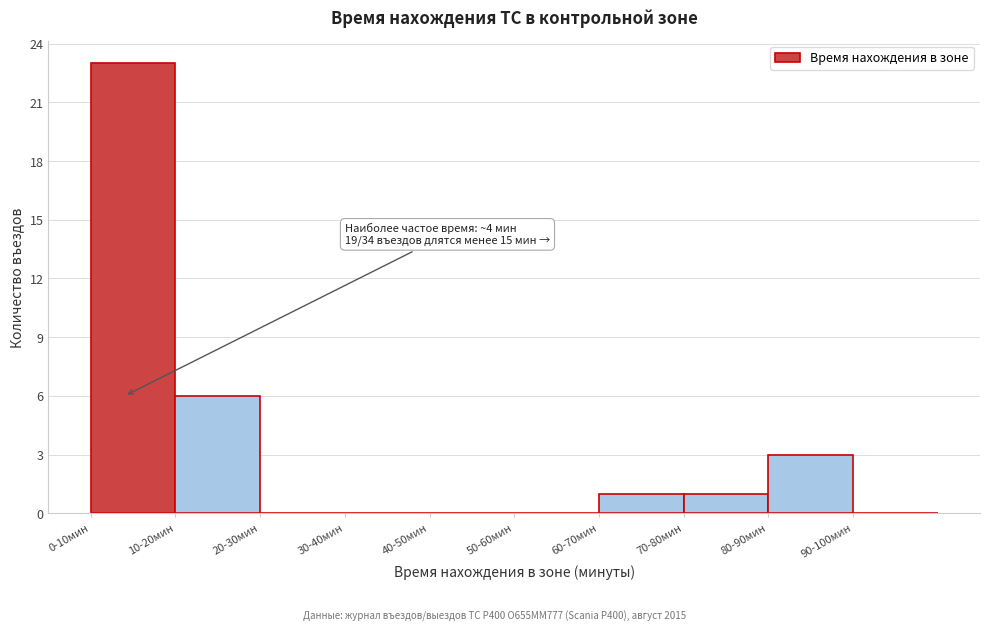

Reading left to right, transcribe all the data shown in this chart.

0-10мин=23	10-20мин=6	20-30мин=0	30-40мин=0	40-50мин=0	50-60мин=0	60-70мин=1	70-80мин=1	80-90мин=3	90-100мин=0